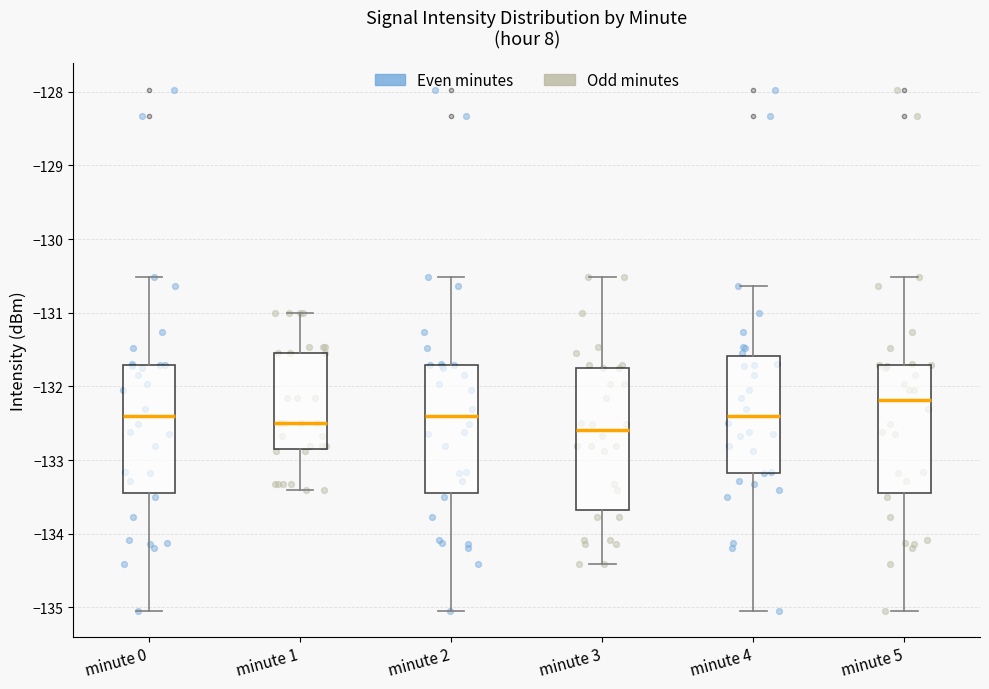

Reading left to right, transcribe this box plot: for each box, give where its median line is, the range the box spans, and where its two whiskers end, as read against the y-axis. The values are not printed on the chart, so give them approximately, as read against the axis.

minute 0: median -132.4, box -133.4 to -131.7, whiskers -135.0 to -130.5
minute 1: median -132.5, box -132.9 to -131.5, whiskers -133.4 to -131.0
minute 2: median -132.4, box -133.4 to -131.7, whiskers -135.0 to -130.5
minute 3: median -132.6, box -133.7 to -131.7, whiskers -134.4 to -130.5
minute 4: median -132.4, box -133.2 to -131.6, whiskers -135.0 to -130.6
minute 5: median -132.2, box -133.4 to -131.7, whiskers -135.0 to -130.5